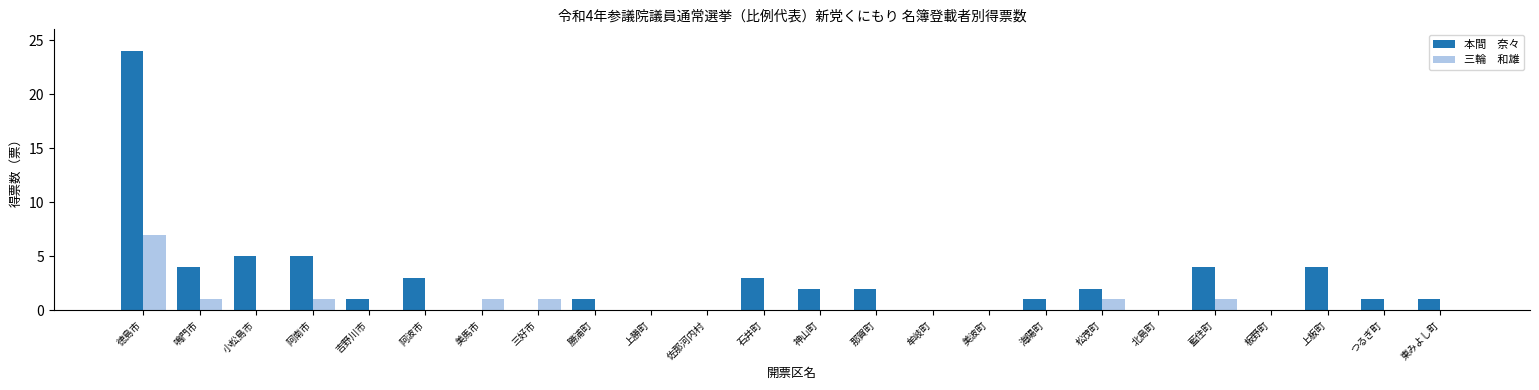

What is the maximum value shown in the chart?

24